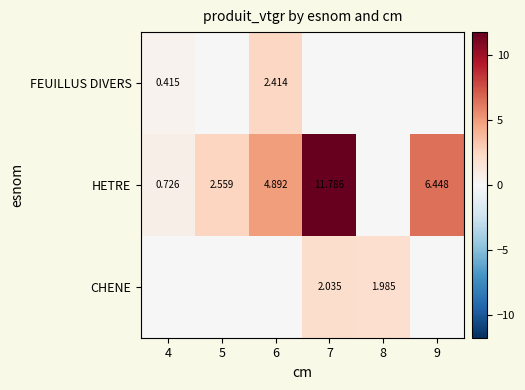

How many positive values does the CHENE series have?

2